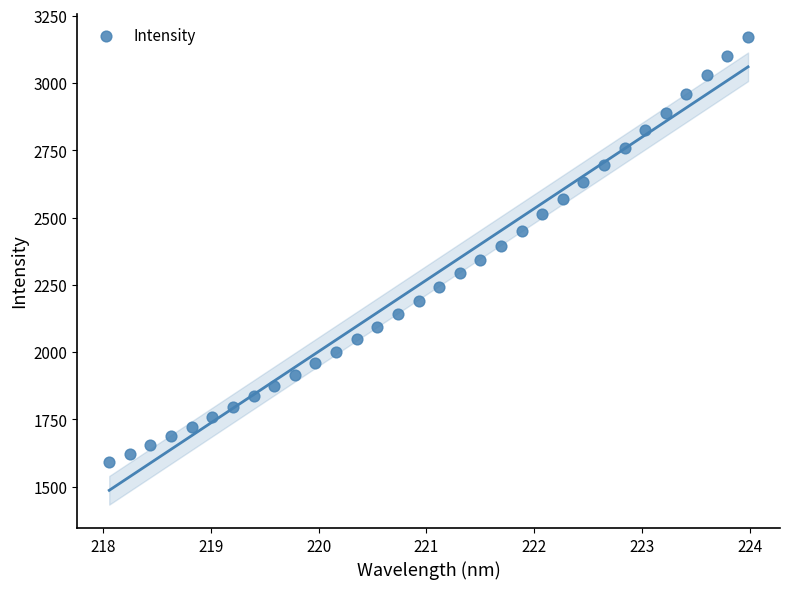

What is the range of X values (max minus min)?

5.9